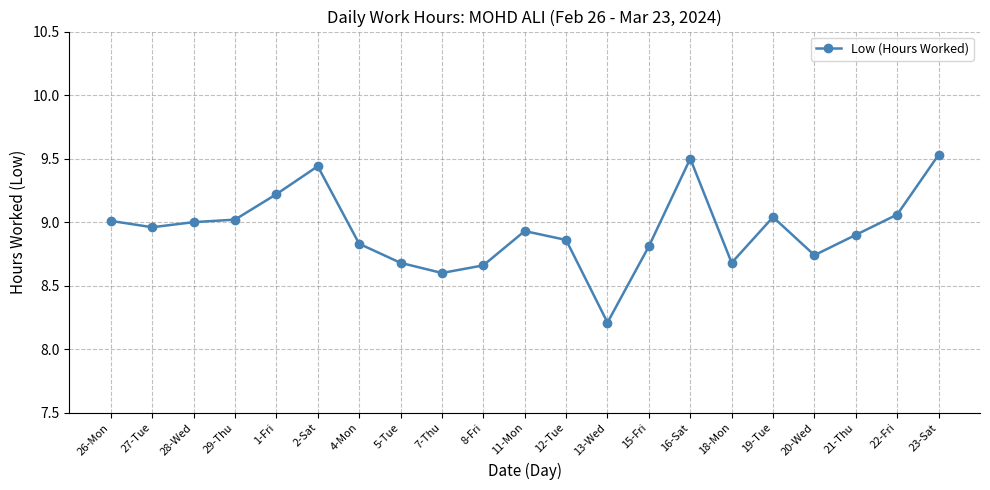

What is the difference between the maximum and second lowest values?

0.9